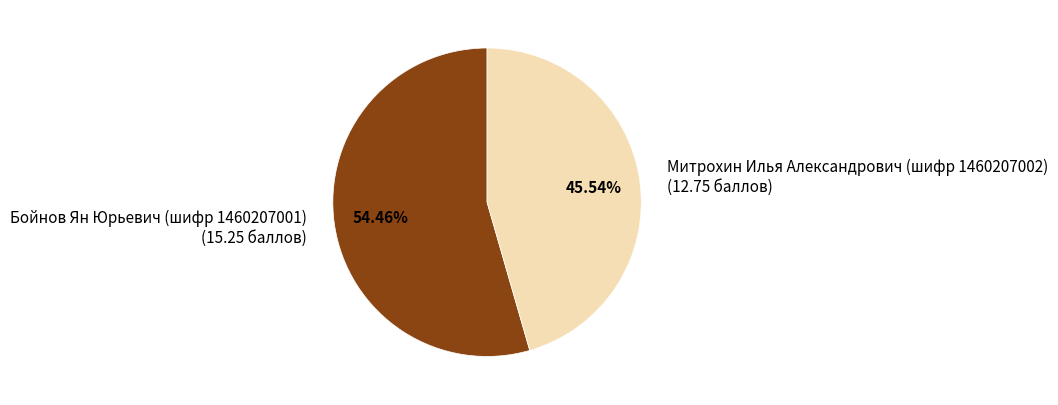

What percentage do Митрохин Илья Александрович (шифр 1460207002) and Бойнов Ян Юрьевич (шифр 1460207001) together represent?

100.0%